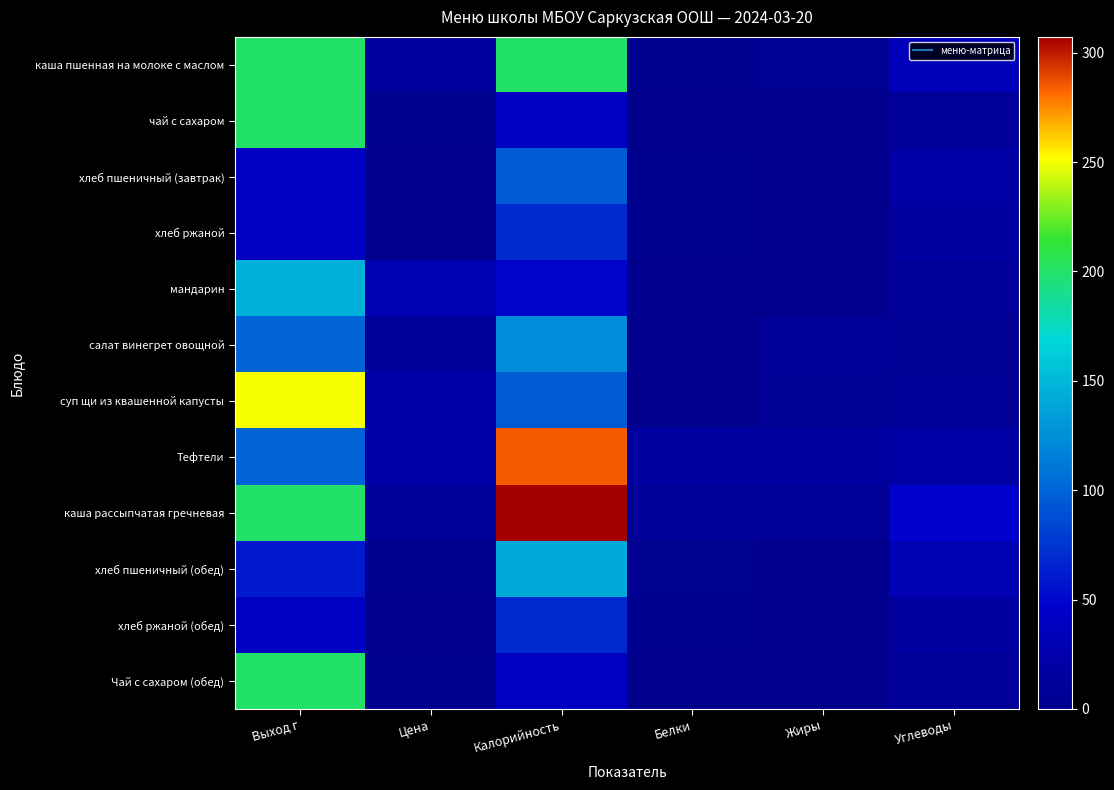

Which series has the largest range (max minus min)?

каша рассыпчатая гречневая